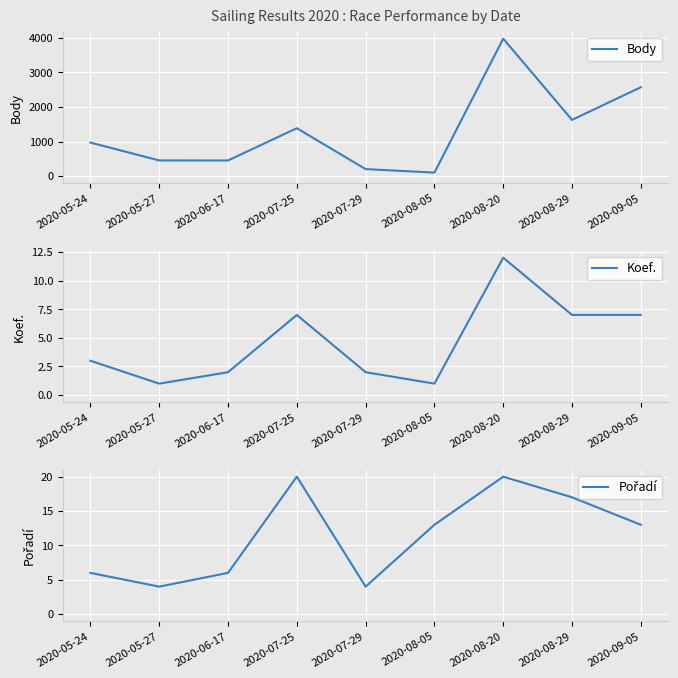

At how many categories does at least one series exceed 3433?

1